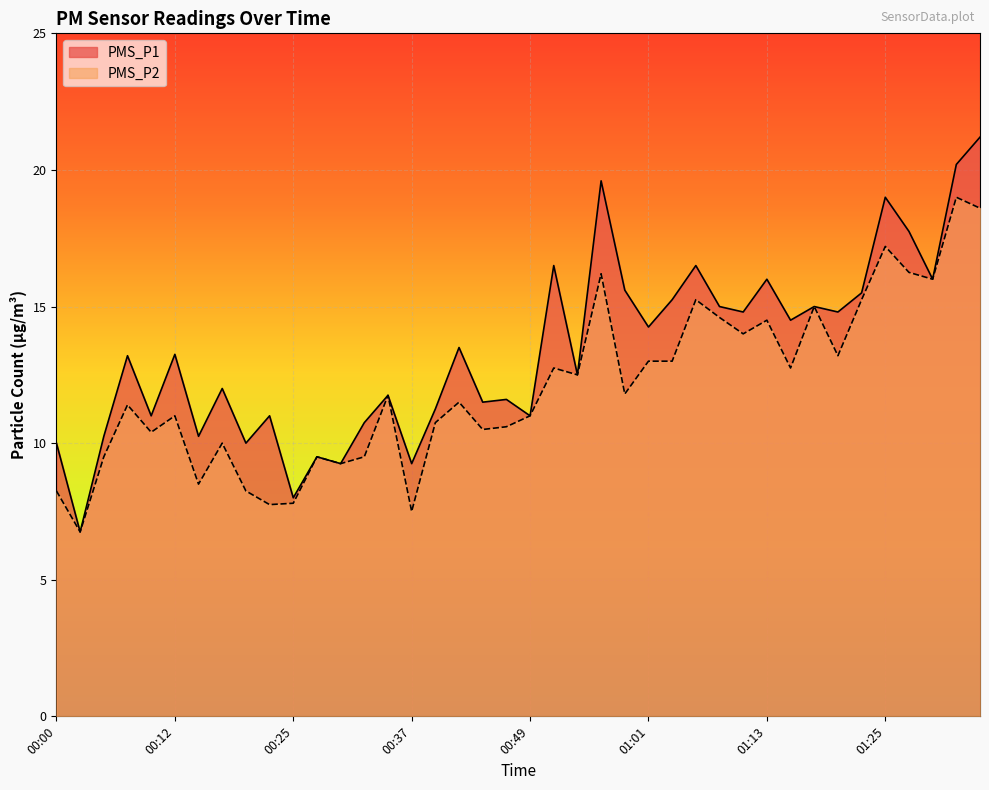

What is the sum of all PMS_P1 values?

535.0